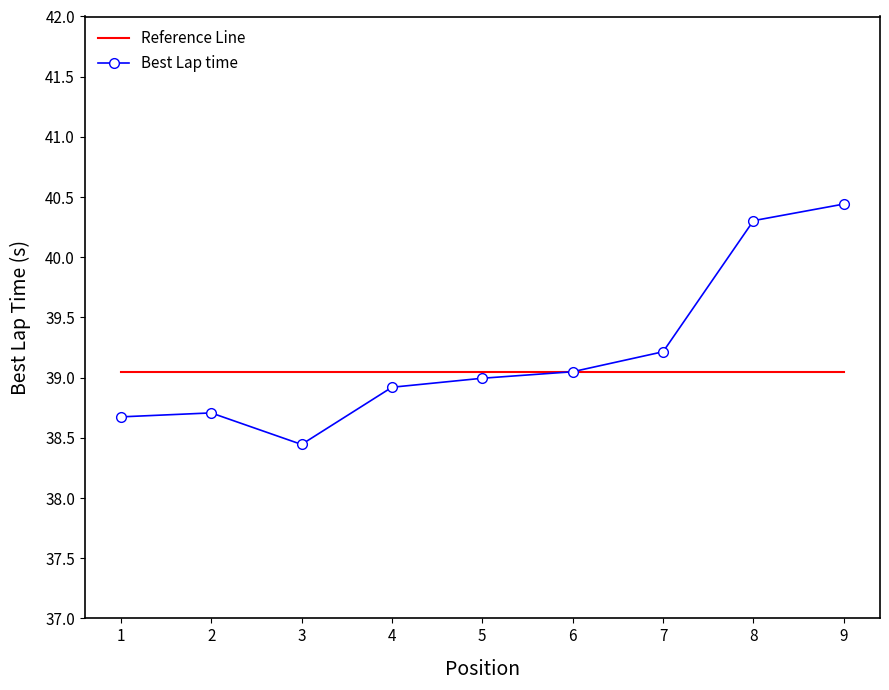

What is the sum of all Reference Line values?

351.4